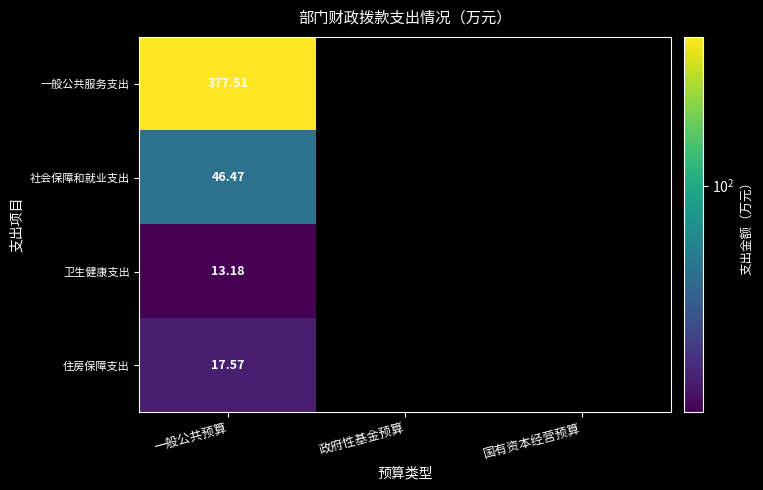

At how many categories does at least one series exceed 157?

1